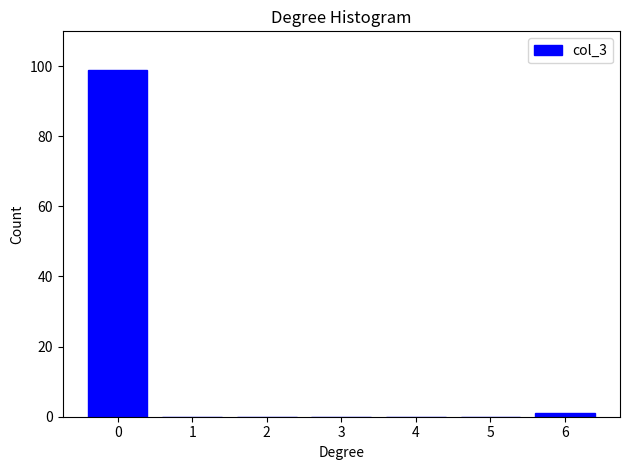

Reading right to left, extract all data points from this chart.

6=1	5=0	4=0	3=0	2=0	1=0	0=99